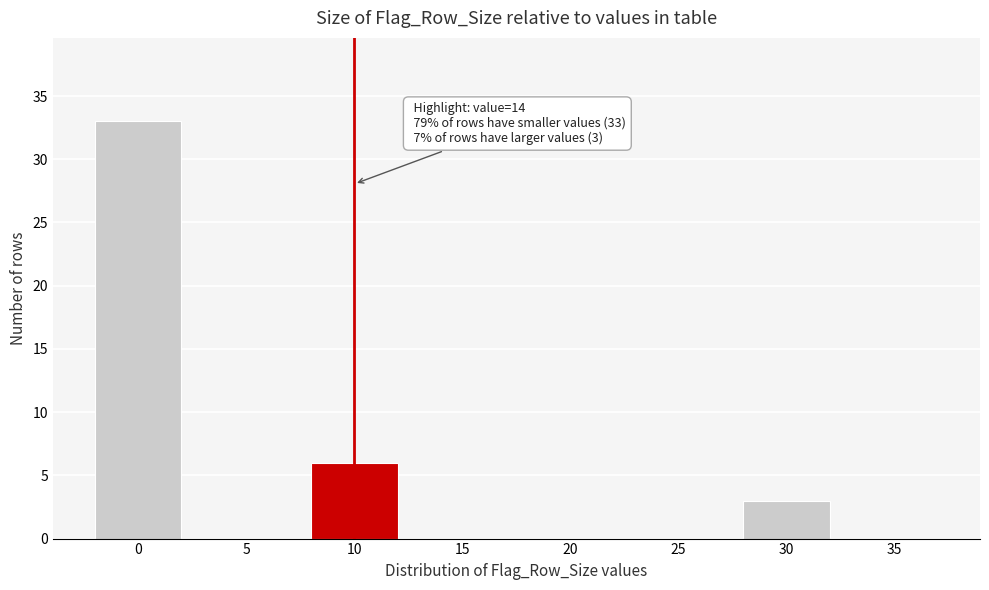

Reading left to right, list all the values displayed in this chart.

0=33	5=0	10=6	15=0	20=0	25=0	30=3	35=0